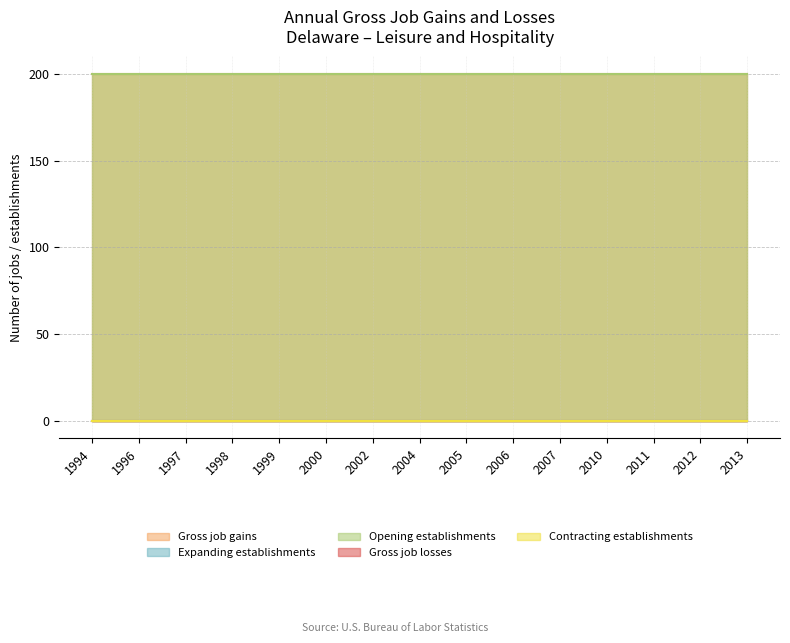

What is the sum of the Gross job gains values at 1994 and 1999?

400